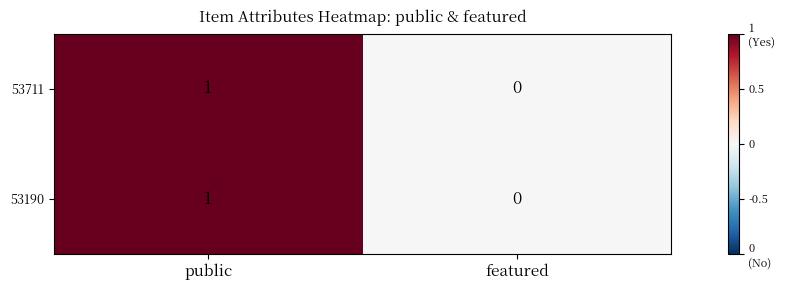

At which category is the sum across all series the highest?

public